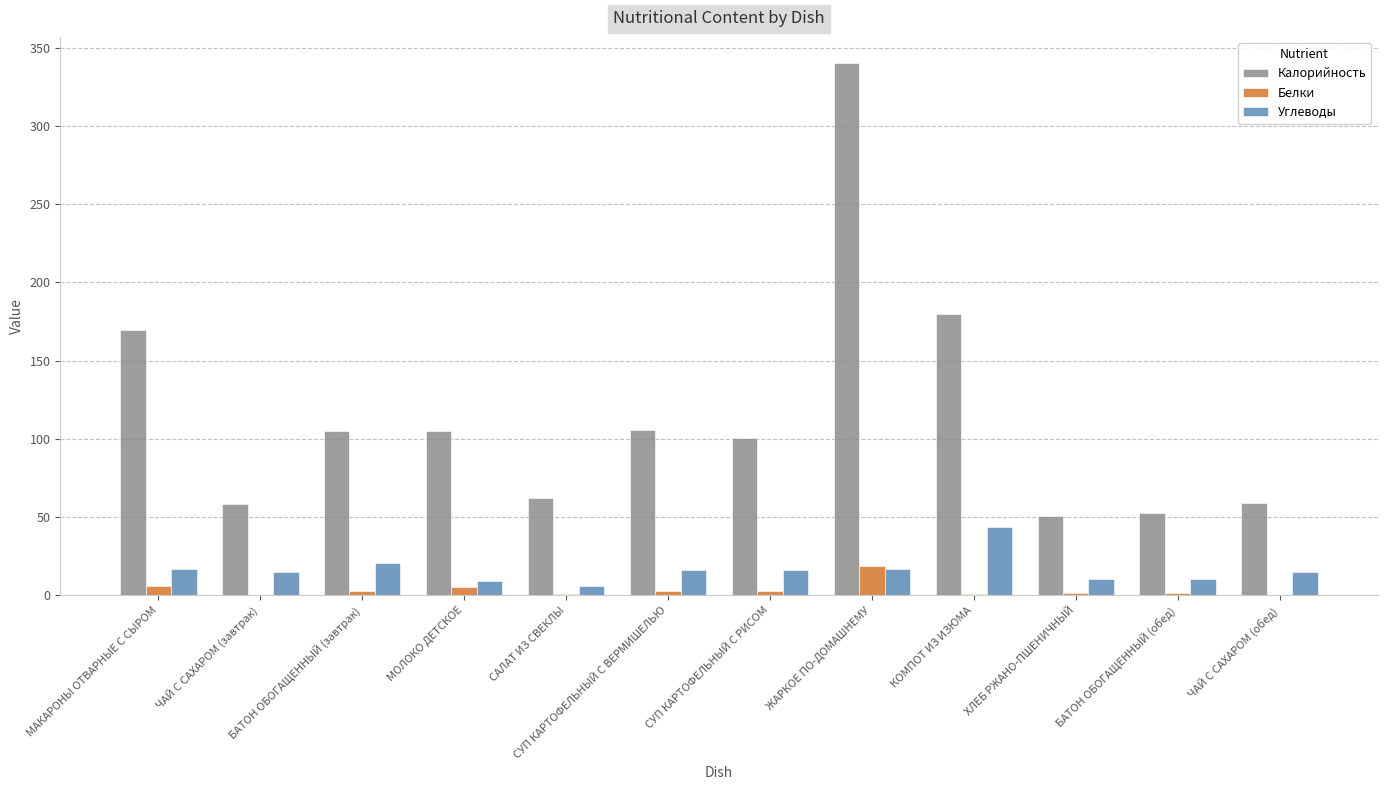

What are all the series names shown in the legend?

Калорийность, Белки, Углеводы